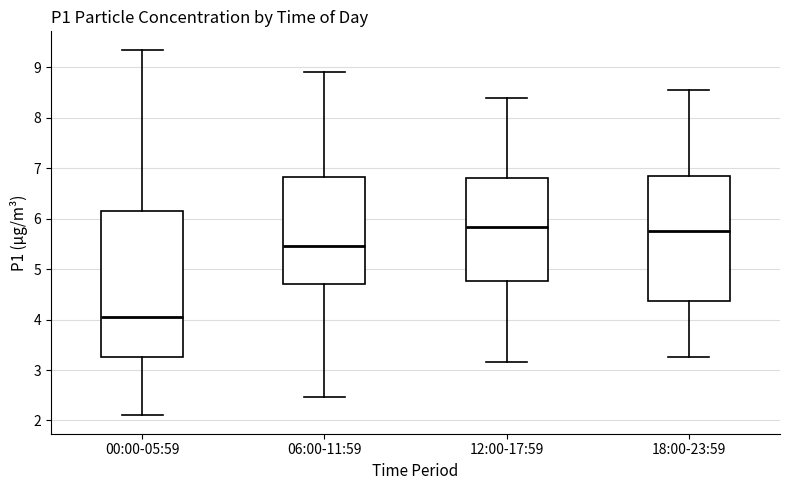

Reading left to right, read every box against the y-axis: the position of its median line, the range the box covers, and the ends of its whiskers. The values are not printed on the chart, so give them approximately, as read against the axis.

00:00-05:59: median 4.1, box 3.3 to 6.1, whiskers 2.1 to 9.4
06:00-11:59: median 5.5, box 4.7 to 6.8, whiskers 2.5 to 8.9
12:00-17:59: median 5.8, box 4.8 to 6.8, whiskers 3.2 to 8.4
18:00-23:59: median 5.8, box 4.4 to 6.9, whiskers 3.3 to 8.6